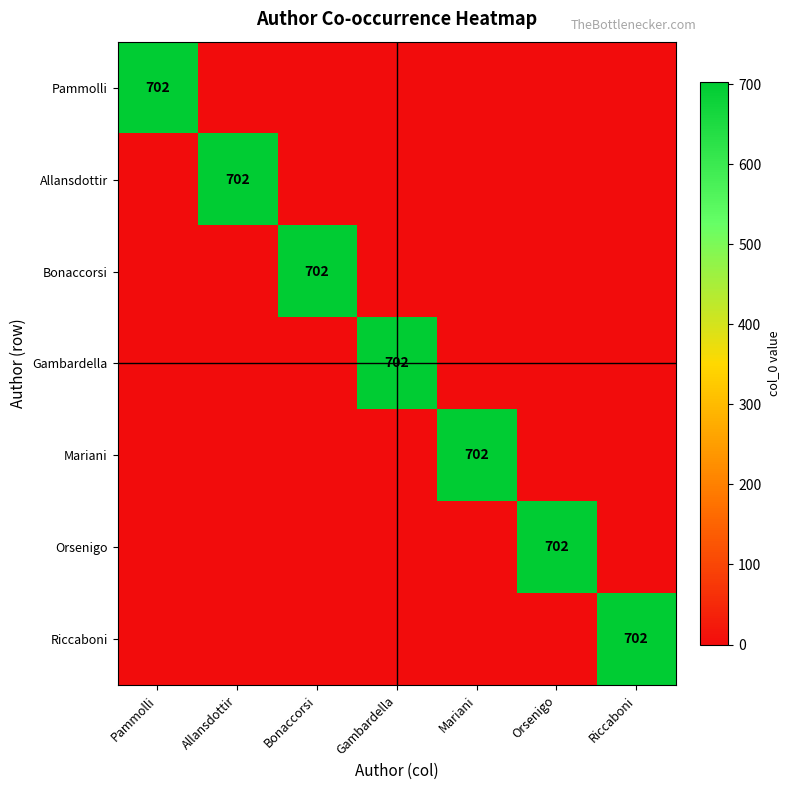

Which has a higher value, Gambardella or Pammolli?

Pammolli